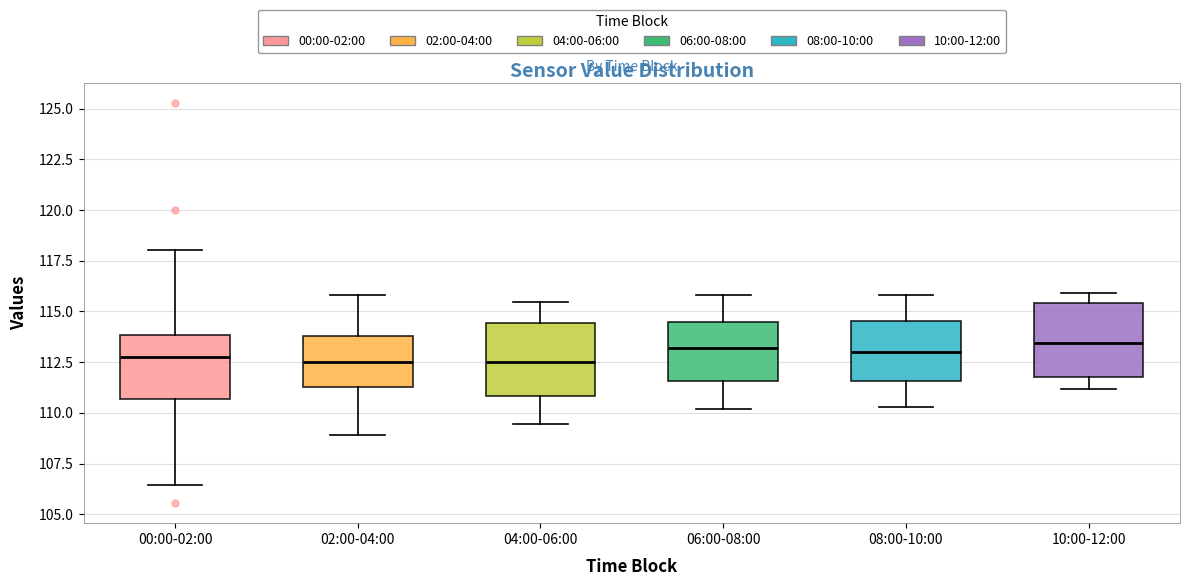

Reading left to right, read every box against the y-axis: the position of its median line, the range the box covers, and the ends of its whiskers. The values are not printed on the chart, so give them approximately, as read against the axis.

00:00-02:00: median 113.0, box 110.5 to 114.0, whiskers 106.5 to 118.0
02:00-04:00: median 112.5, box 111.5 to 114.0, whiskers 109.0 to 116.0
04:00-06:00: median 112.5, box 111.0 to 114.5, whiskers 109.5 to 115.5
06:00-08:00: median 113.0, box 111.5 to 114.5, whiskers 110.0 to 116.0
08:00-10:00: median 113.0, box 111.5 to 114.5, whiskers 110.5 to 116.0
10:00-12:00: median 113.5, box 112.0 to 115.5, whiskers 111.0 to 116.0